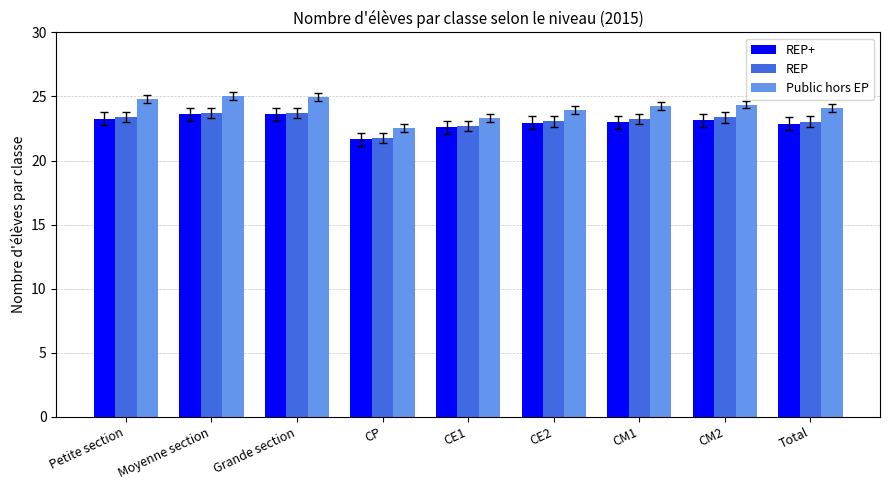

What is the label of the 6th bar from the right?

CP